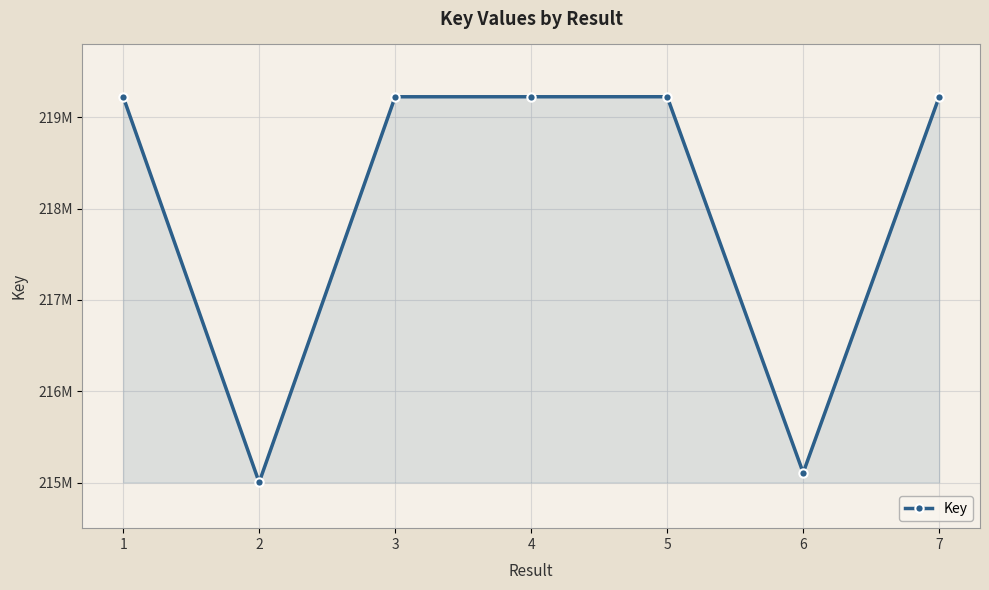

Where is the data nearest to the value 217115072?

6